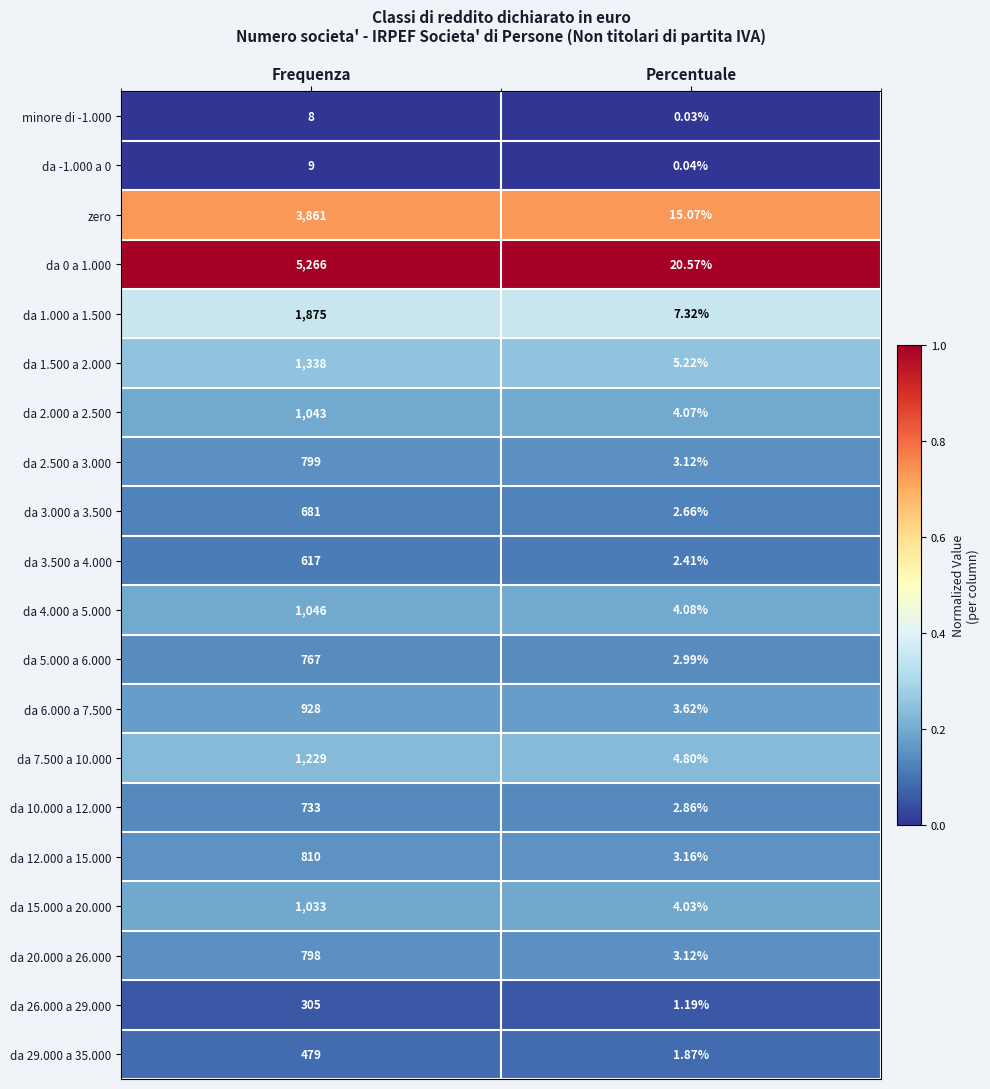

At which label is da 2.500 a 3.000 closest to 401?

Percentuale